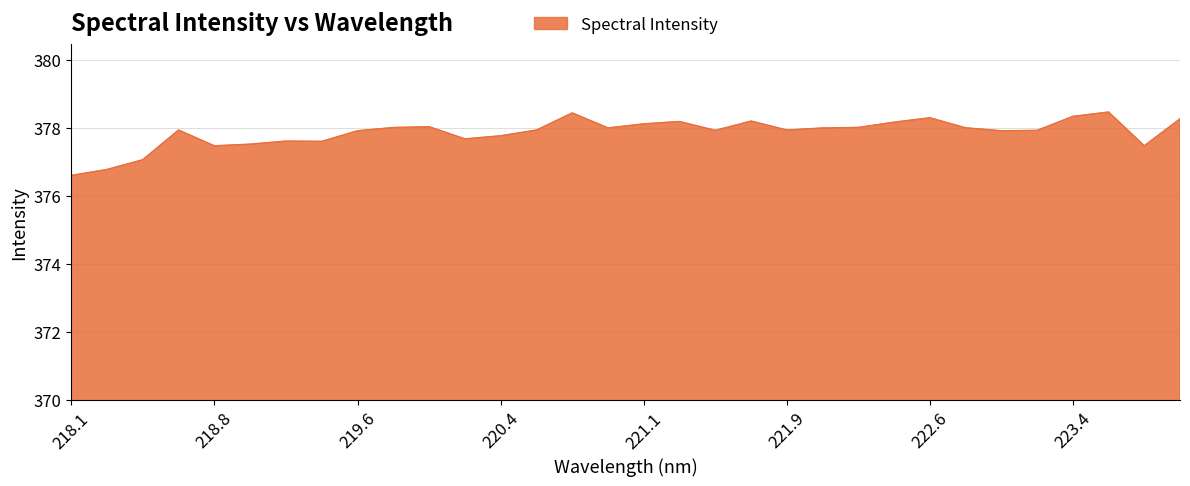

Does the chart display data point markers on the line(s)?

No